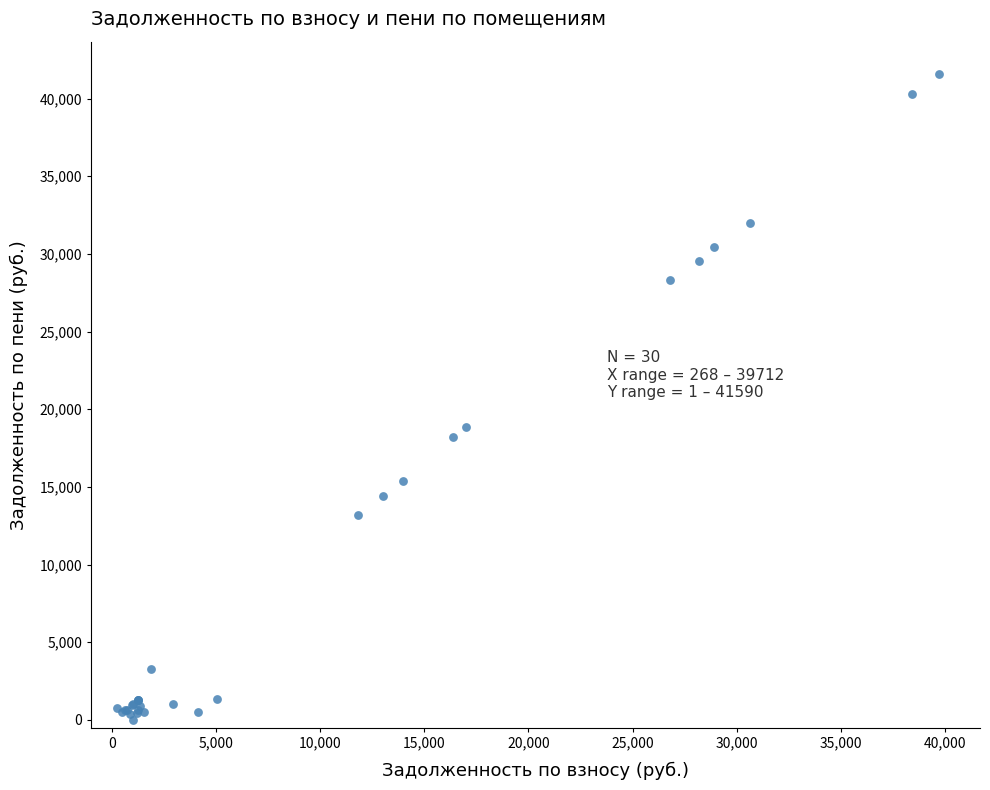

What Y value in the scatter plot is closest to 20795?

18859.7